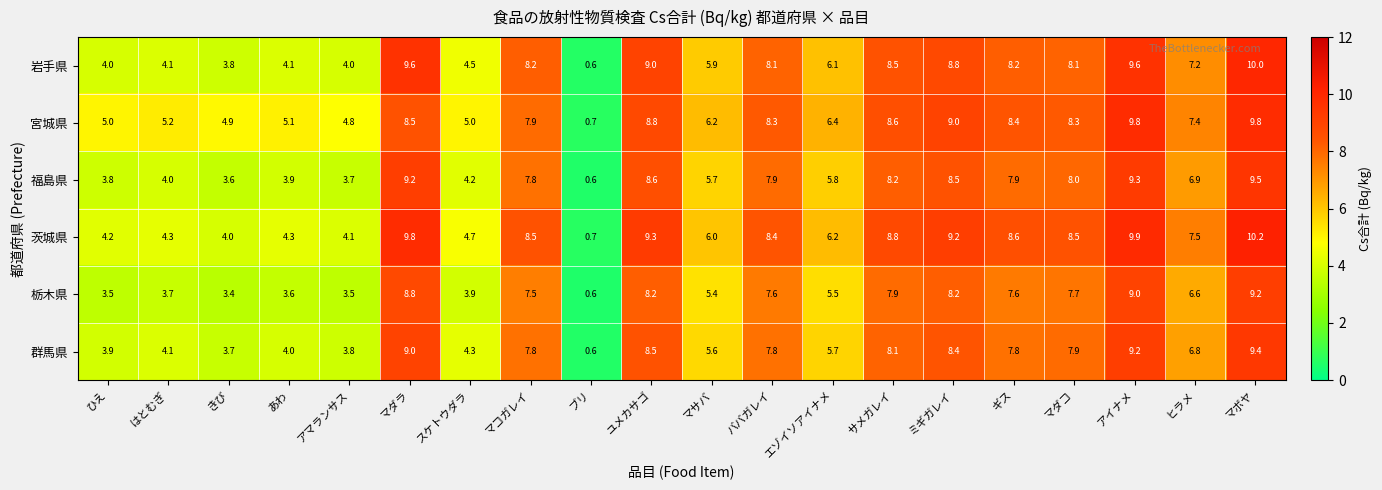

Which series has the largest total across all categories?

宮城県